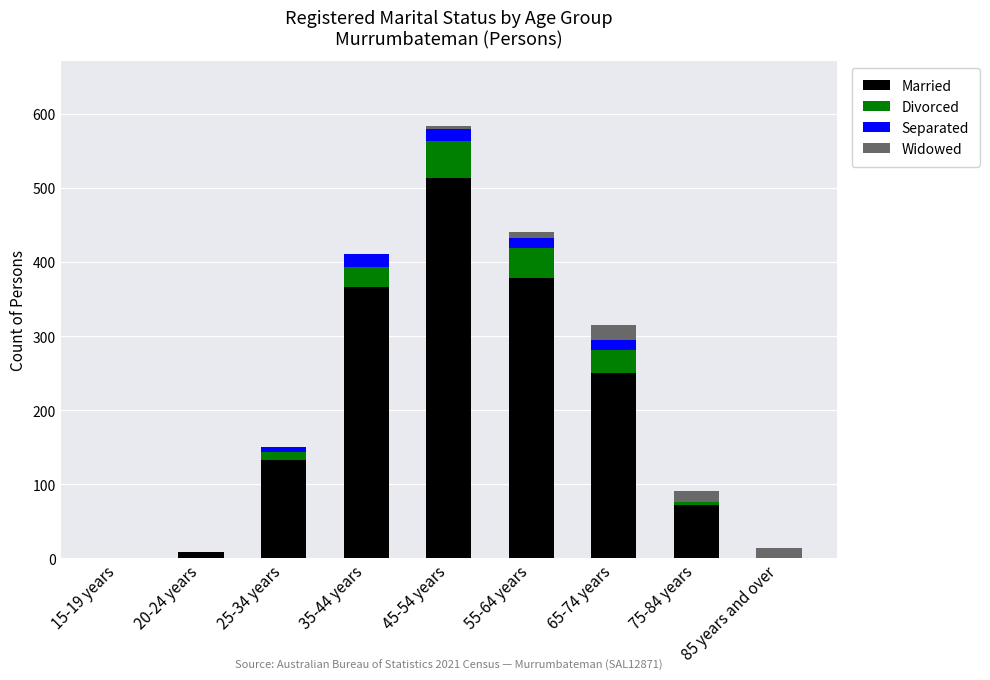

The value of Married at 15-19 years is -180. True or false?

False